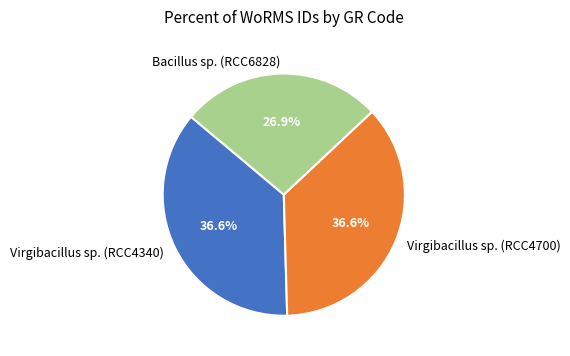

Which slice is the smallest?

Bacillus sp. (RCC6828)